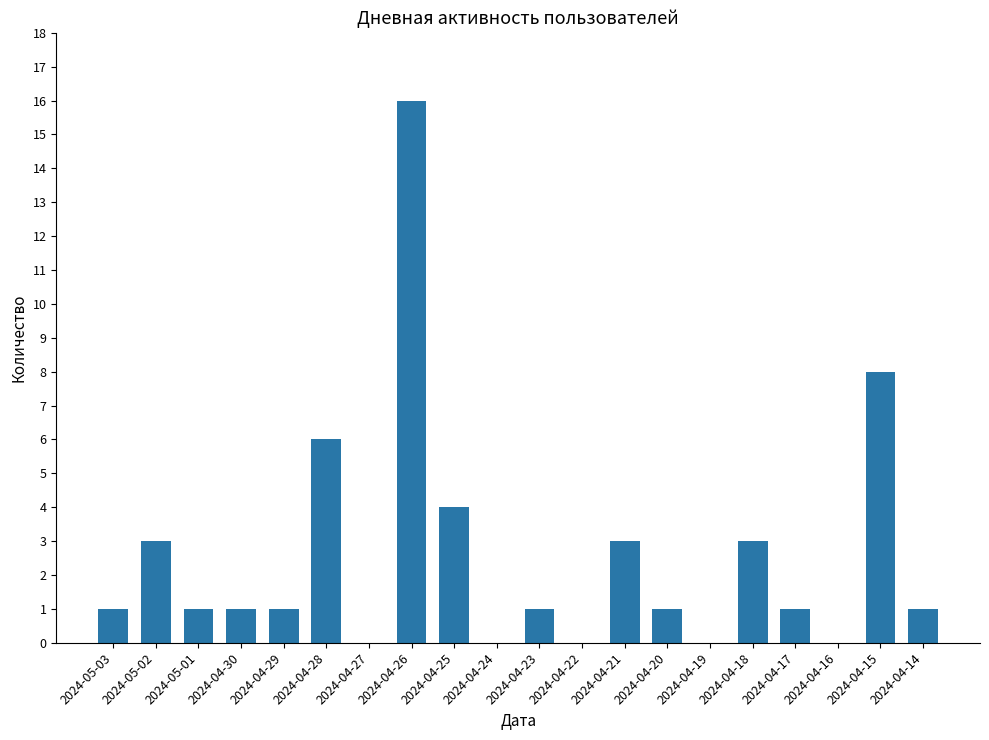

Reading left to right, transcribe all the data shown in this chart.

2024-05-03=1	2024-05-02=3	2024-05-01=1	2024-04-30=1	2024-04-29=1	2024-04-28=6	2024-04-27=0	2024-04-26=16	2024-04-25=4	2024-04-24=0	2024-04-23=1	2024-04-22=0	2024-04-21=3	2024-04-20=1	2024-04-19=0	2024-04-18=3	2024-04-17=1	2024-04-16=0	2024-04-15=8	2024-04-14=1